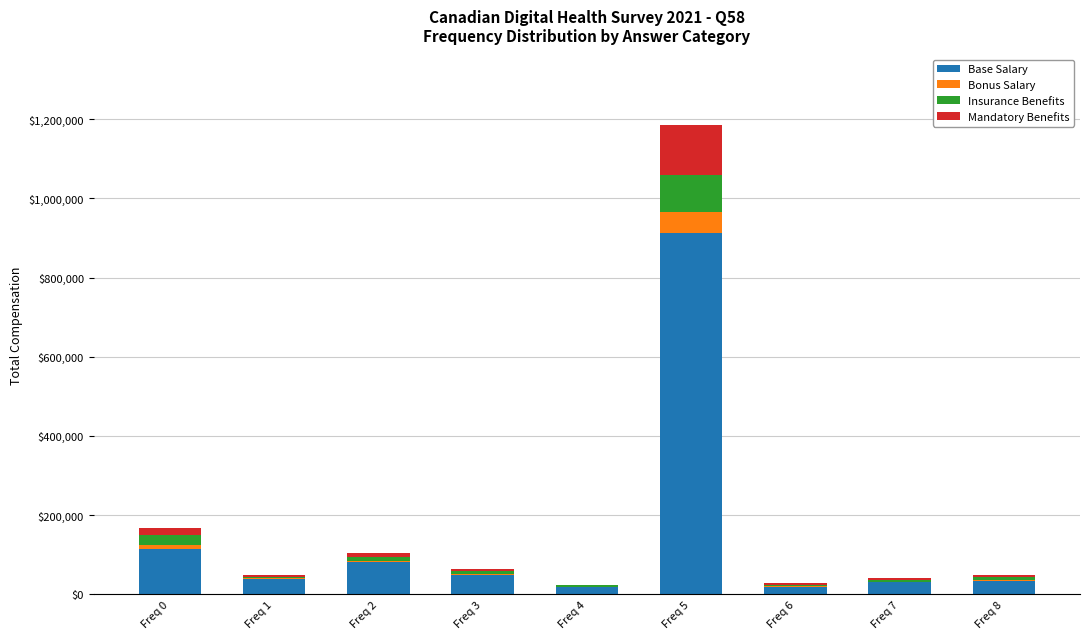

List the series in order of their peak value, lowest first.

Bonus Salary, Insurance Benefits, Mandatory Benefits, Base Salary